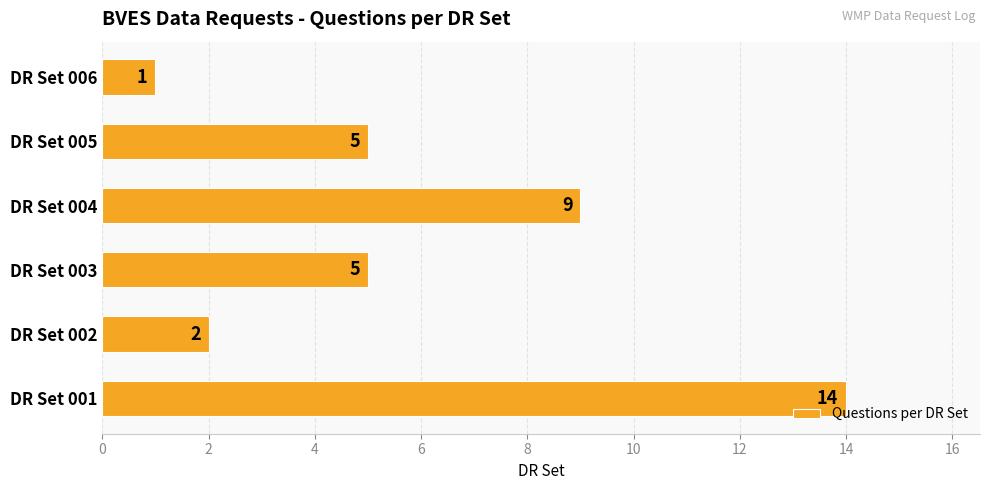

What is the change in value from DR Set 001 to DR Set 004?

-5